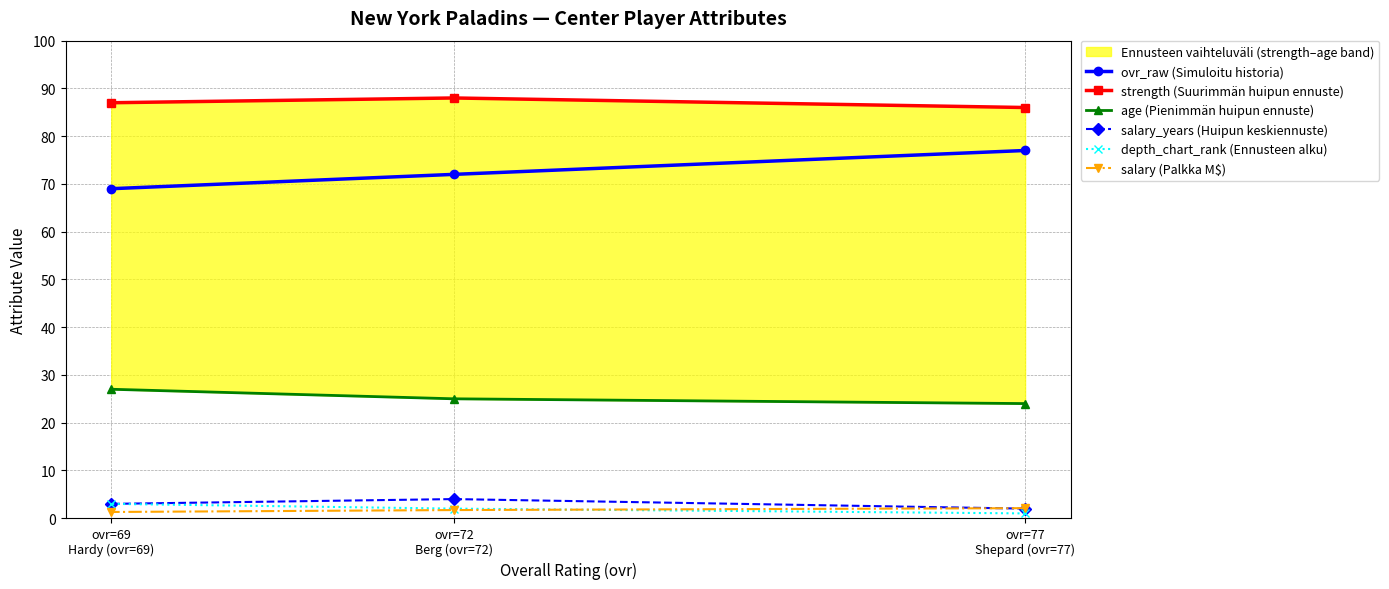

Which category has the highest value in the ovr_raw (Simuloitu historia) series?

ovr=77
Shepard (ovr=77)